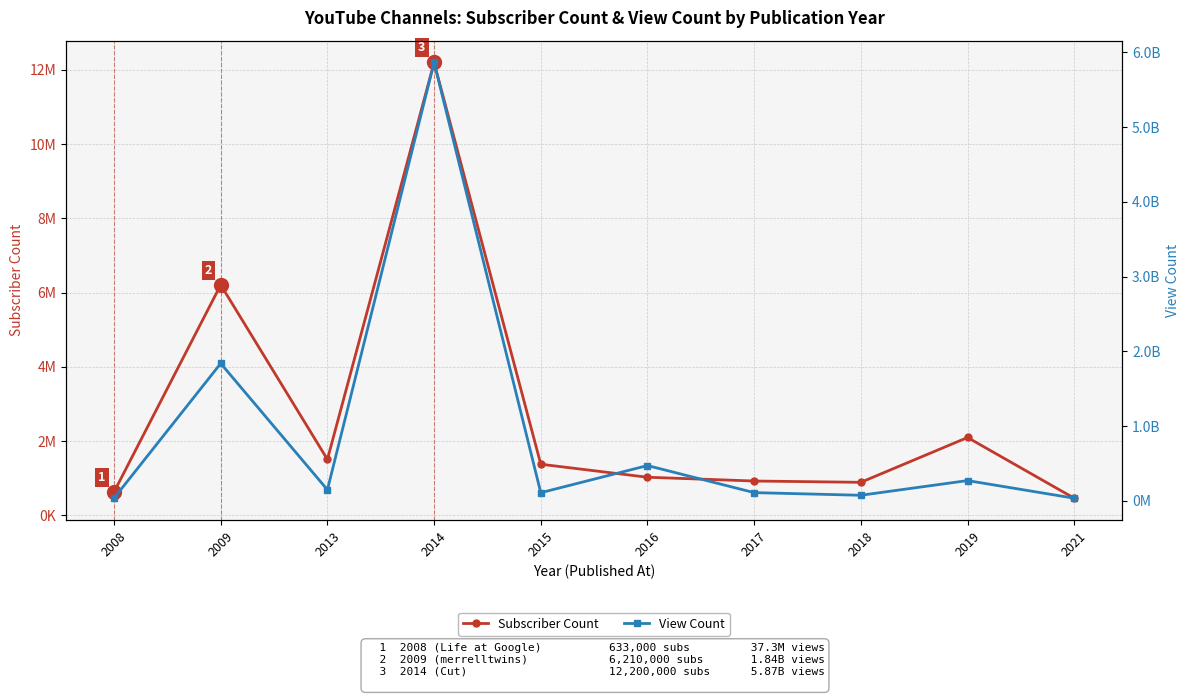

What is the difference between the maximum and minimum values in the View Count series?

5829737169